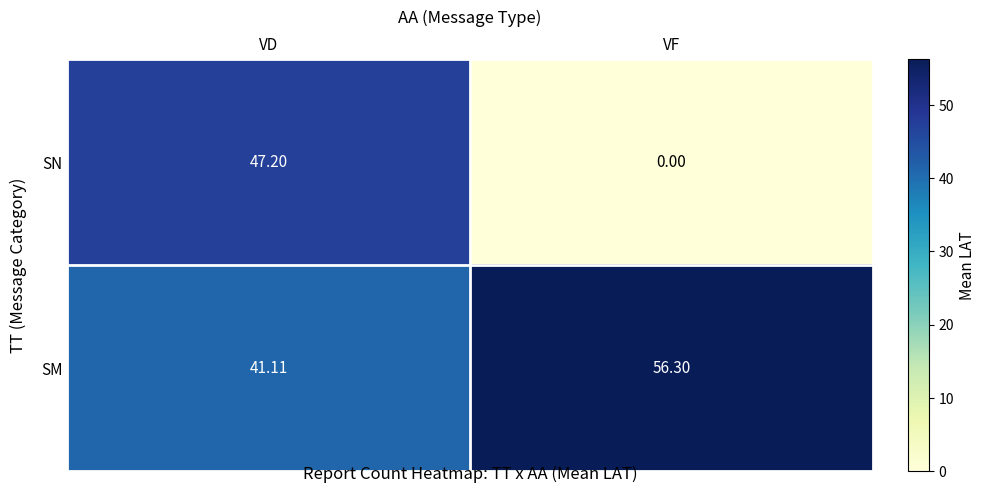

Which series has the widest spread of values?

SN